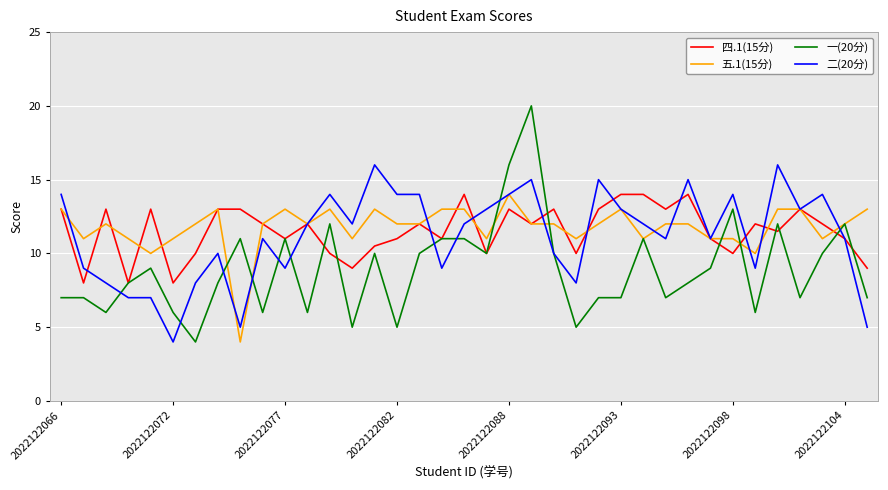

What is the smallest value displayed?

4.0